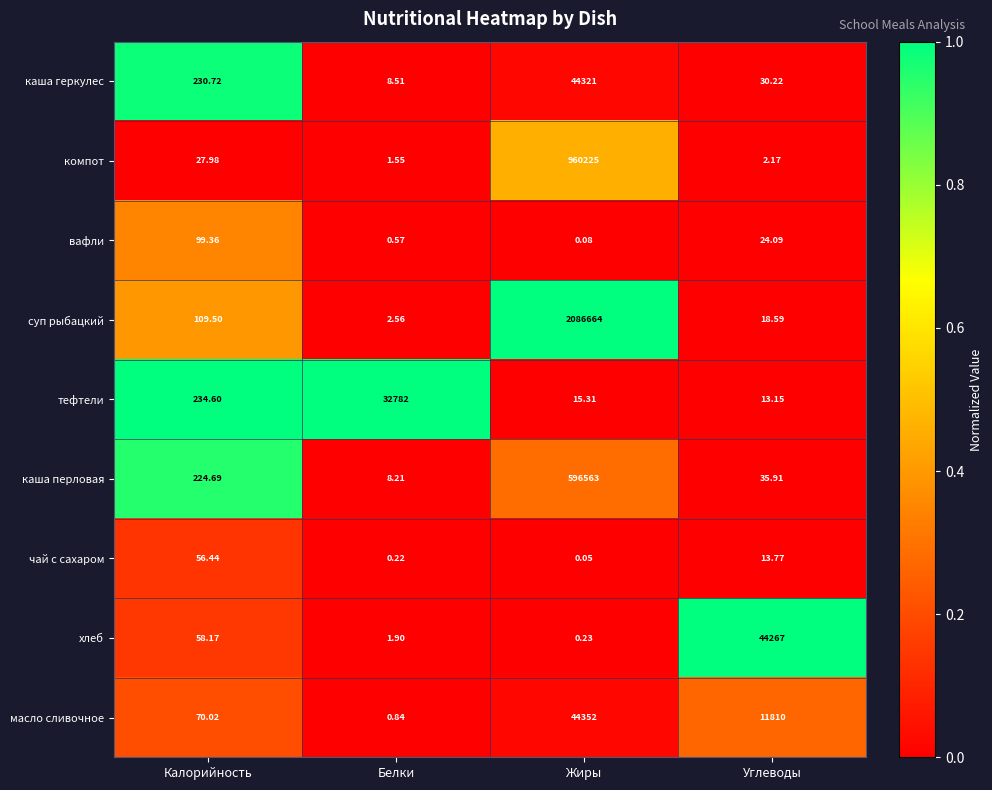

Which series has the widest spread of values?

суп рыбацкий